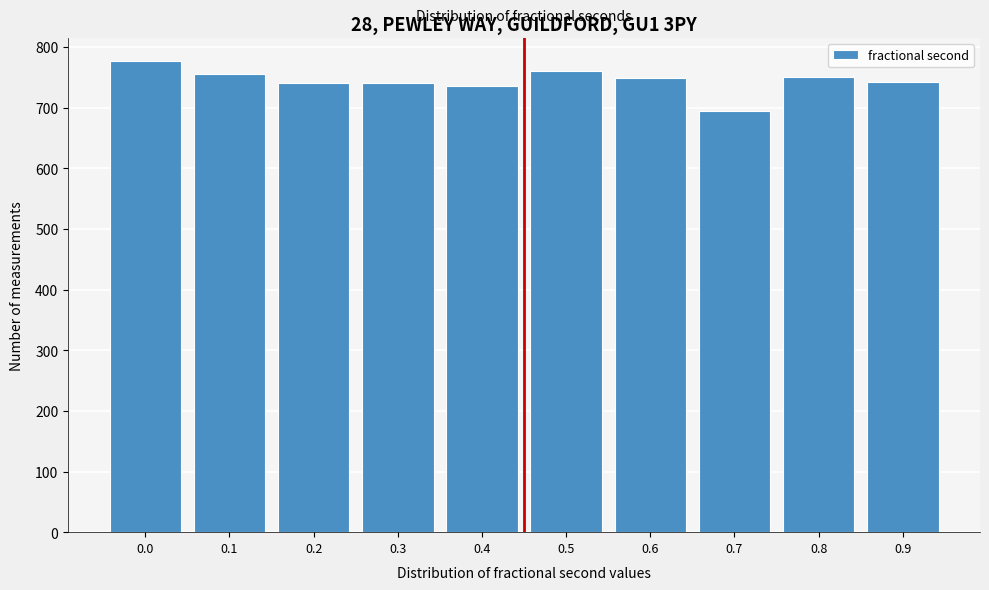

Approximately how many times larger is the value at 0.5 compared to 0.3?

1.0